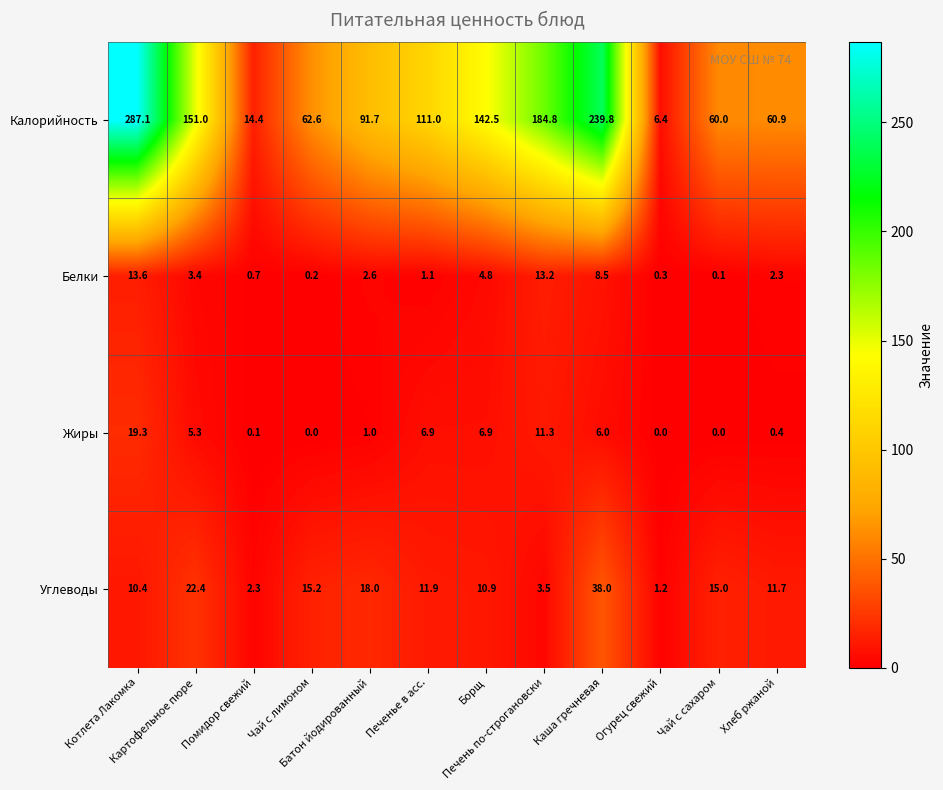

Rank the series by their maximum value, from lowest to highest.

Белки, Жиры, Углеводы, Калорийность